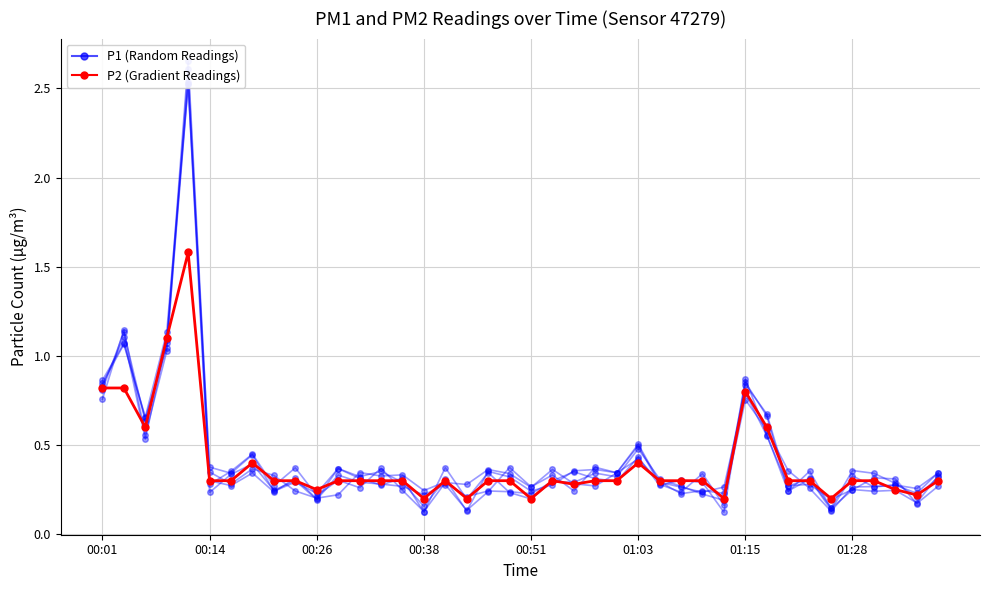

Which series has the largest total across all categories?

P1 (Random)